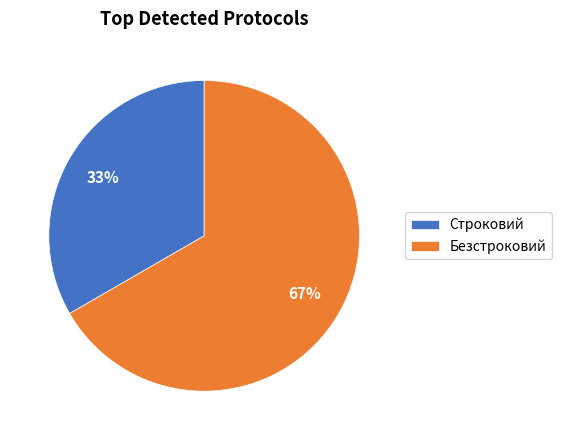

To the nearest percent, what is the average slice percentage?

50%